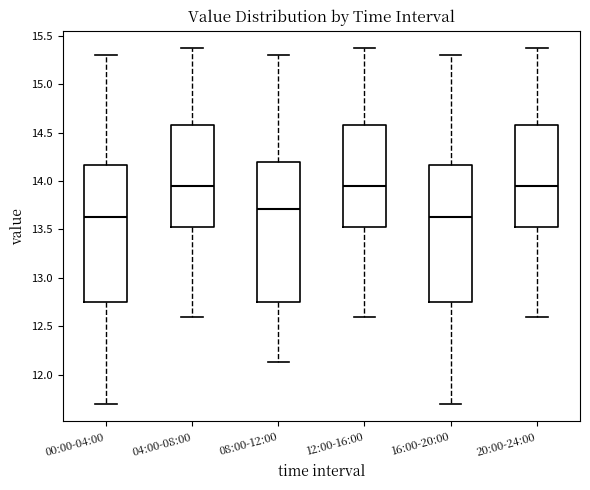

Reading left to right, transcribe this box plot: for each box, give where its median line is, the range the box spans, and where its two whiskers end, as read against the y-axis. The values are not printed on the chart, so give them approximately, as read against the axis.

00:00-04:00: median 13.65, box 12.75 to 14.15, whiskers 11.70 to 15.30
04:00-08:00: median 13.95, box 13.55 to 14.60, whiskers 12.60 to 15.35
08:00-12:00: median 13.70, box 12.75 to 14.20, whiskers 12.15 to 15.30
12:00-16:00: median 13.95, box 13.55 to 14.60, whiskers 12.60 to 15.35
16:00-20:00: median 13.65, box 12.75 to 14.15, whiskers 11.70 to 15.30
20:00-24:00: median 13.95, box 13.55 to 14.60, whiskers 12.60 to 15.35